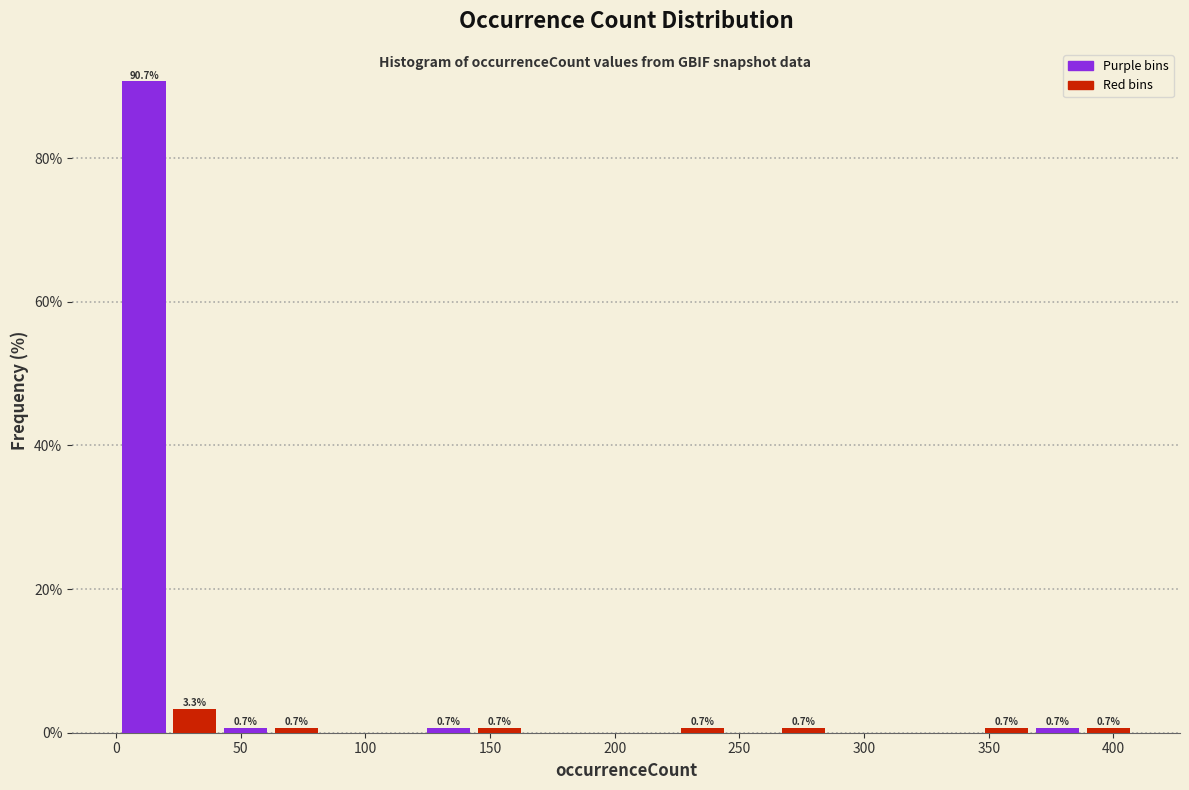

Over which range of the x-axis is the bar tallest?

0 to 20